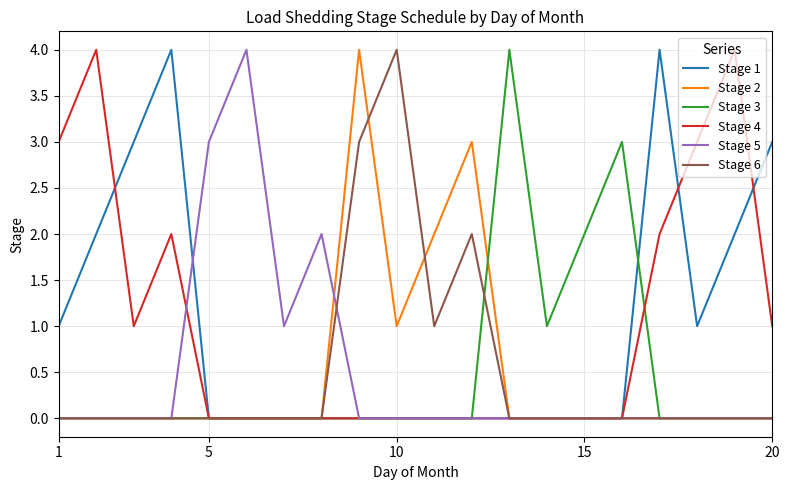

What is the maximum value for Stage 5?

4